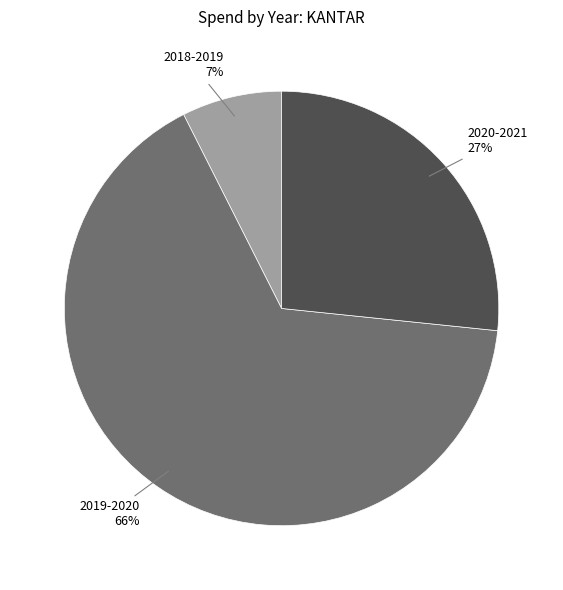

How many slices are in this pie chart?

3